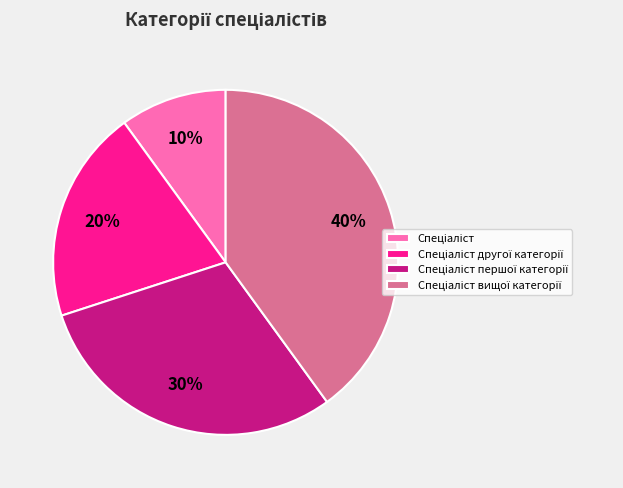

To the nearest percent, what is the difference between the largest and smallest slice percentages?

30%